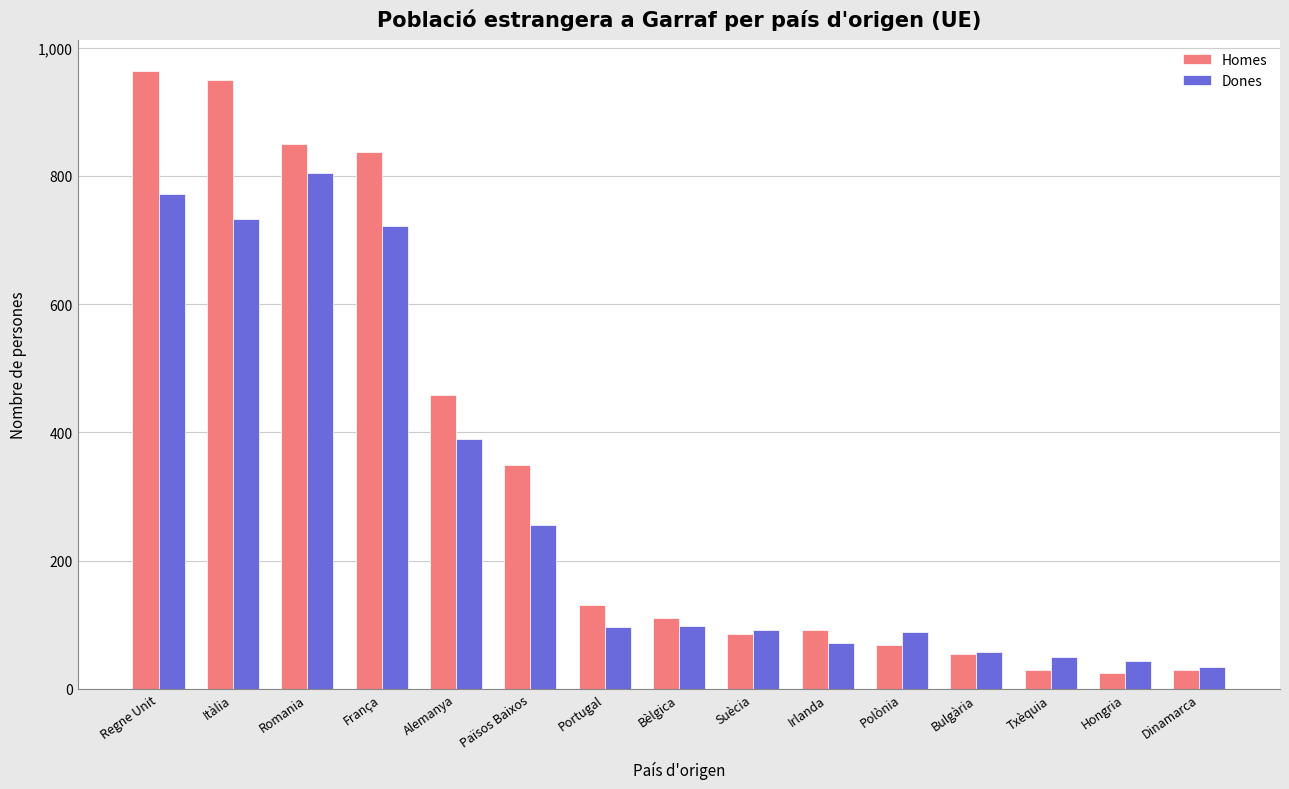

Which series changed the most between Països Baixos and Hongria?

Homes